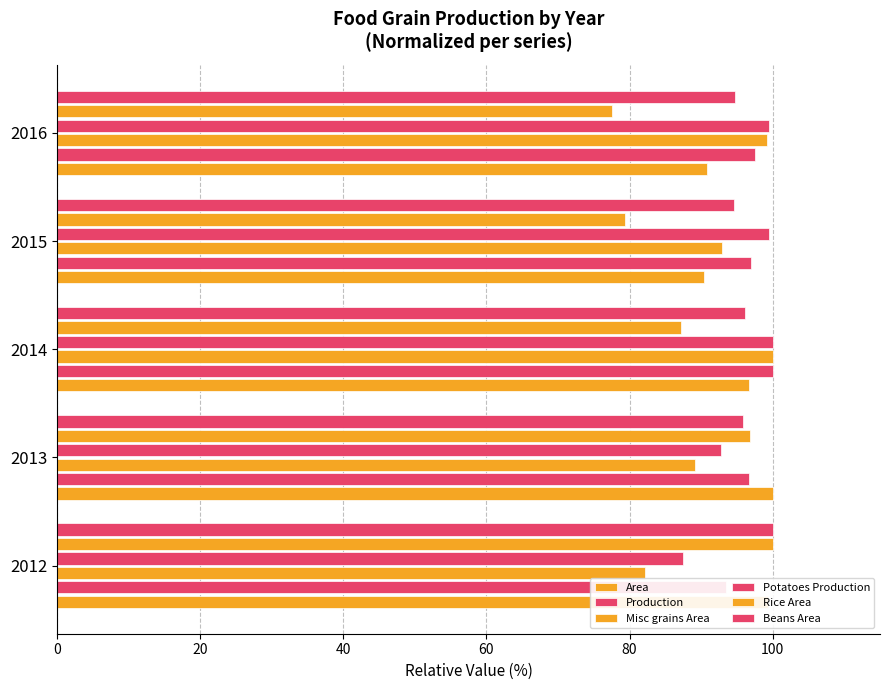

At how many categories does at least one series exceed 89?

5